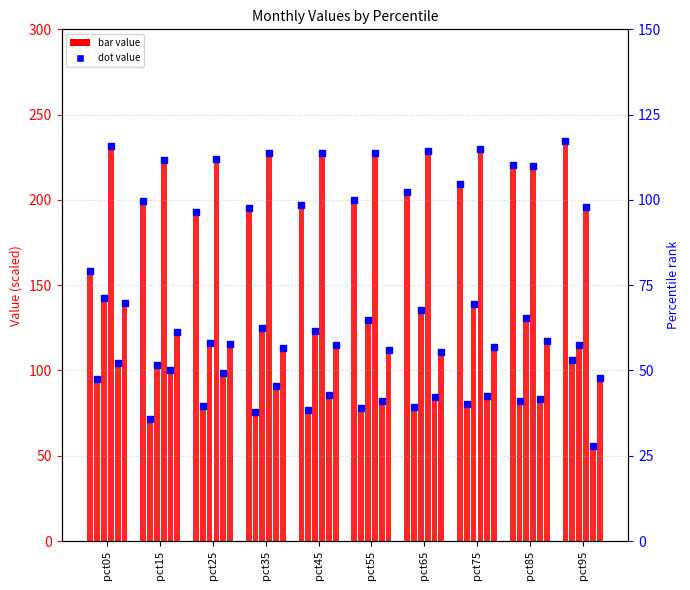

What is the ratio of the value at pct85 to the value at pct55?

1.1